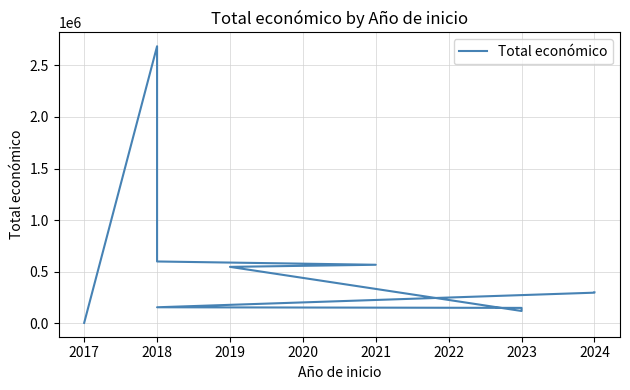

What is the ratio of the value at 2019 to the value at 2023?

4.6